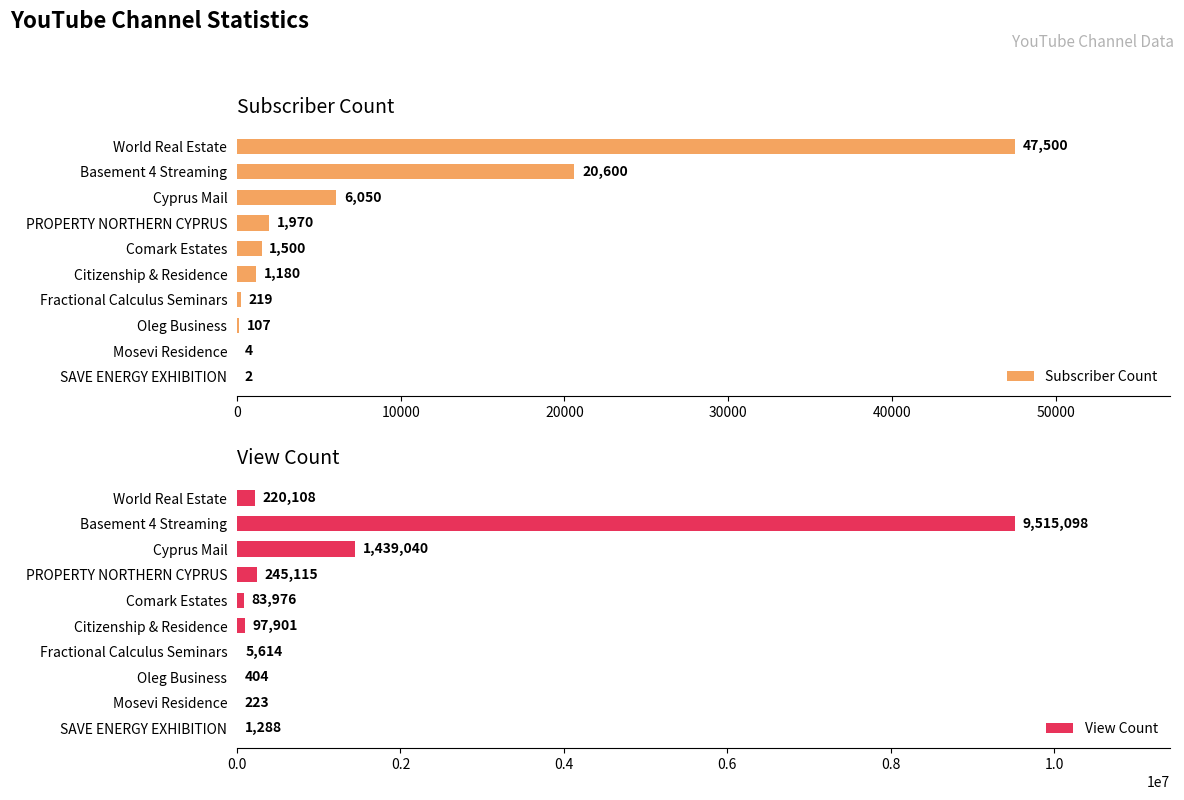

What is the value of the View Count bar at the 6th from the left?

97901